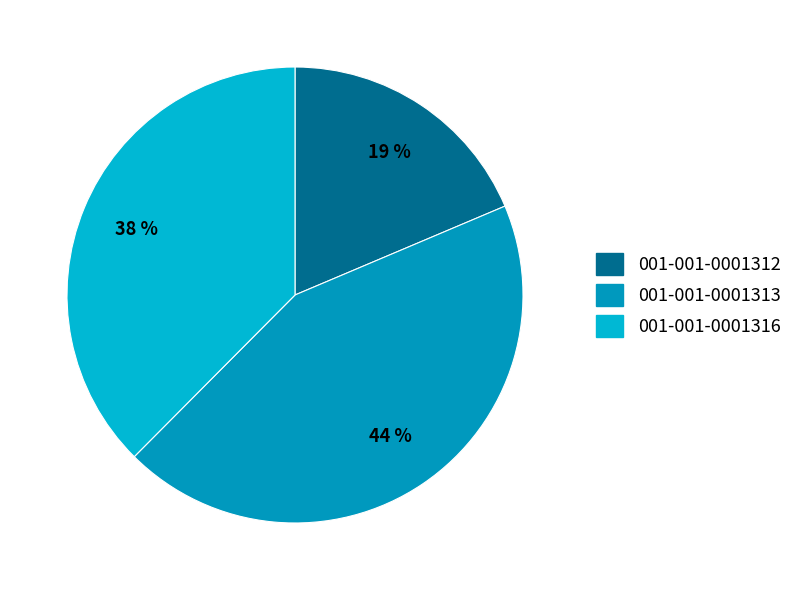

Between 001-001-0001313 and 001-001-0001316, which is larger?

001-001-0001313